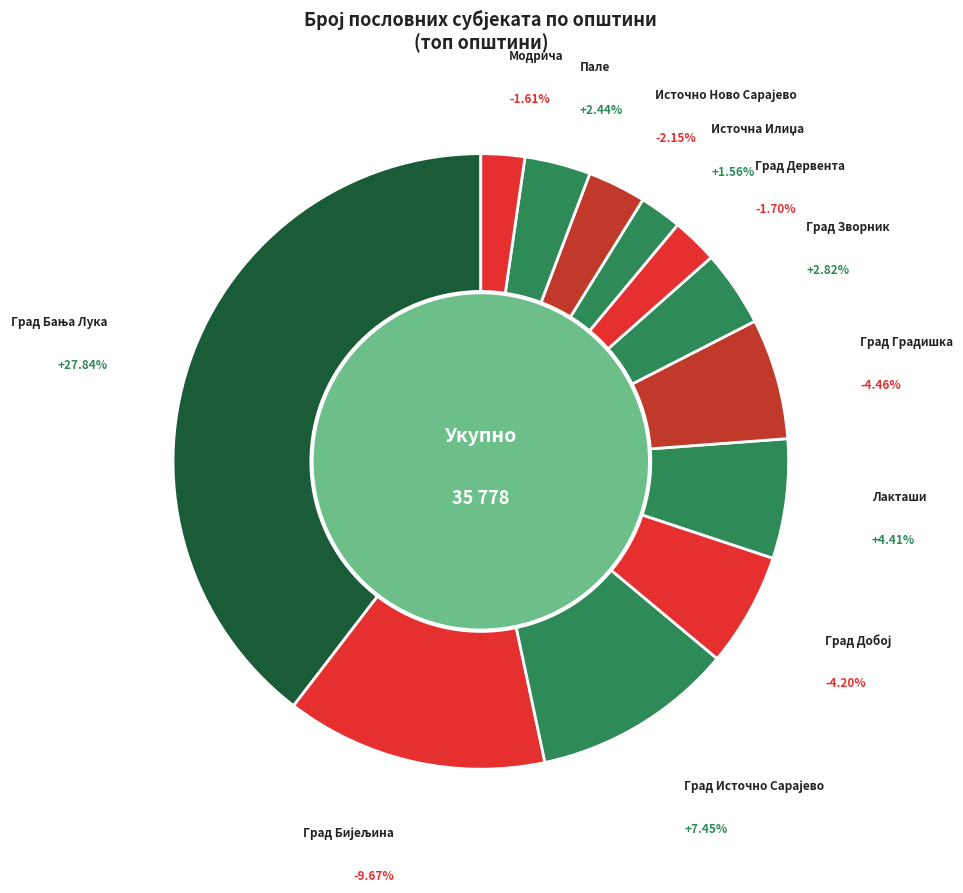

Does Град Зворник represent more than half of the total?

No